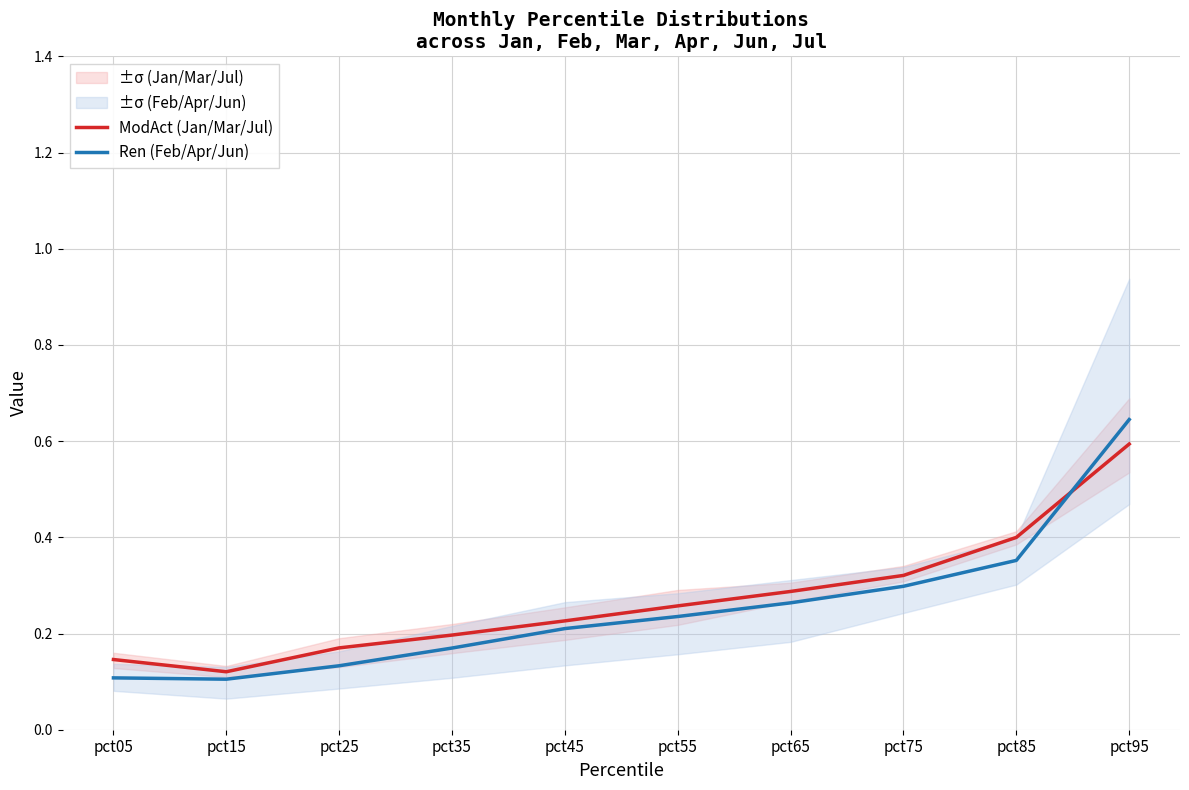

Between pct55 and pct85, which series saw the biggest shift?

ModAct (Jan/Mar/Jul)